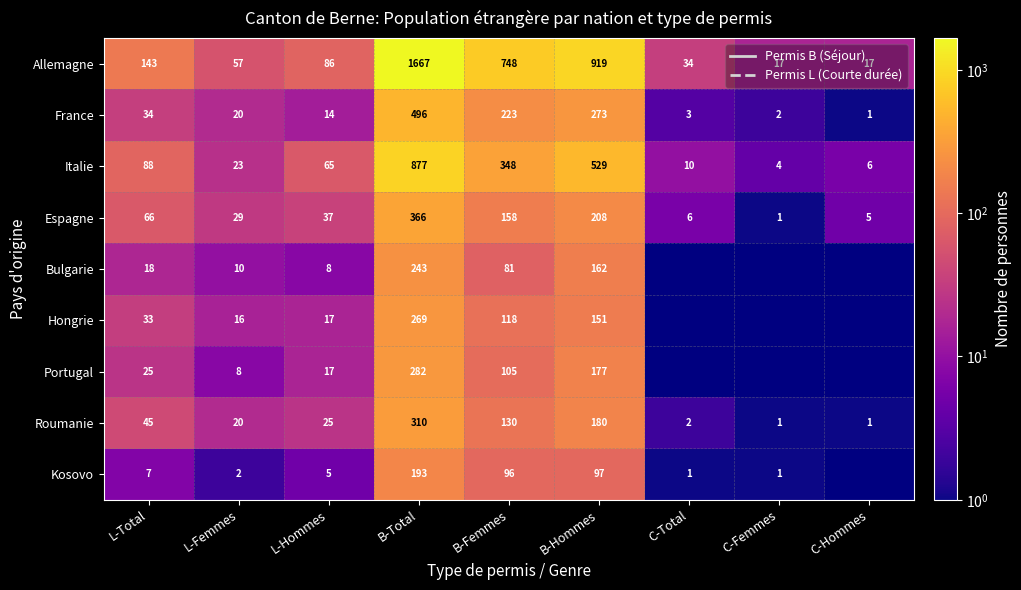

Is the value of Allemagne at C-Femmes greater than the value of Hongrie at B-Femmes?

No